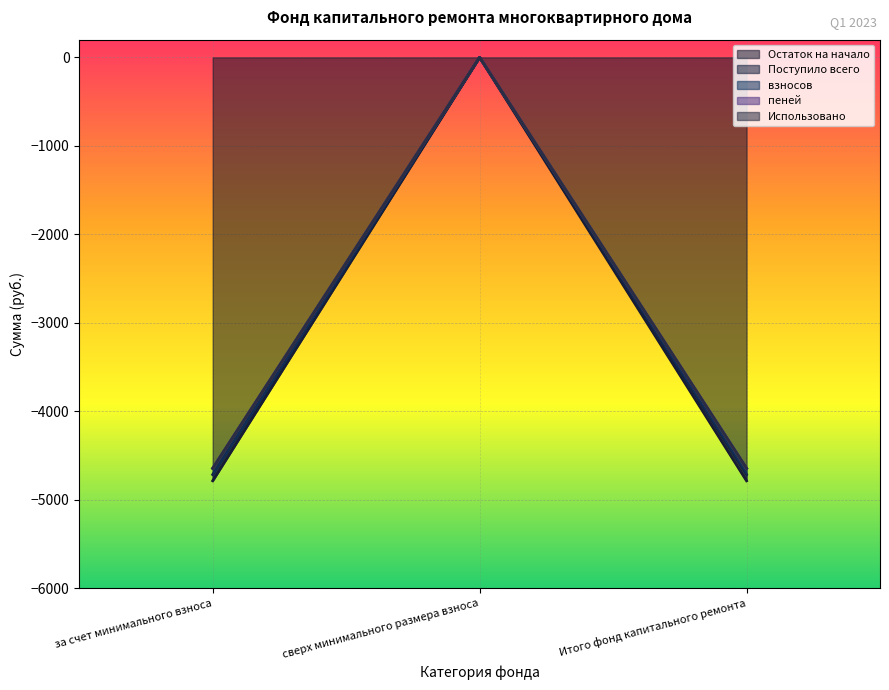

What position from the right is Итого фонд капитального ремонта?

1